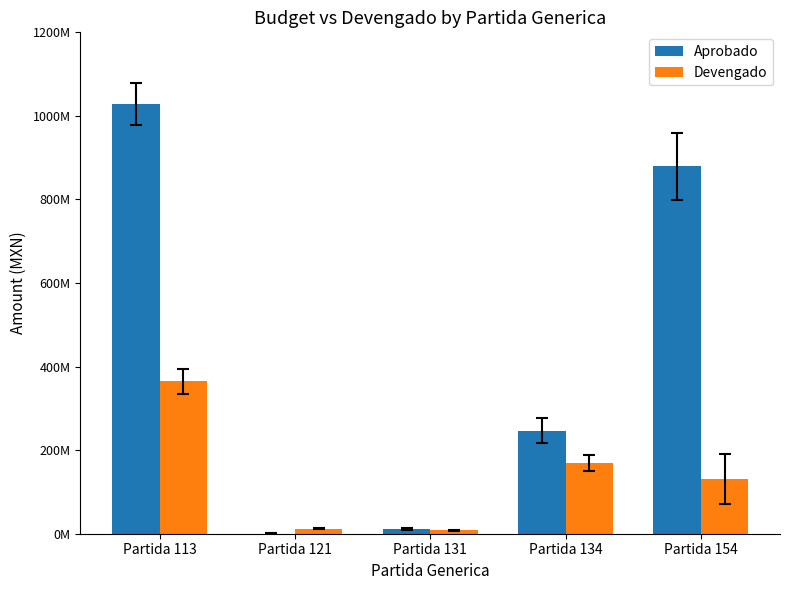

Rank the categories by Devengado value from lowest to highest.

Partida 131, Partida 121, Partida 154, Partida 134, Partida 113